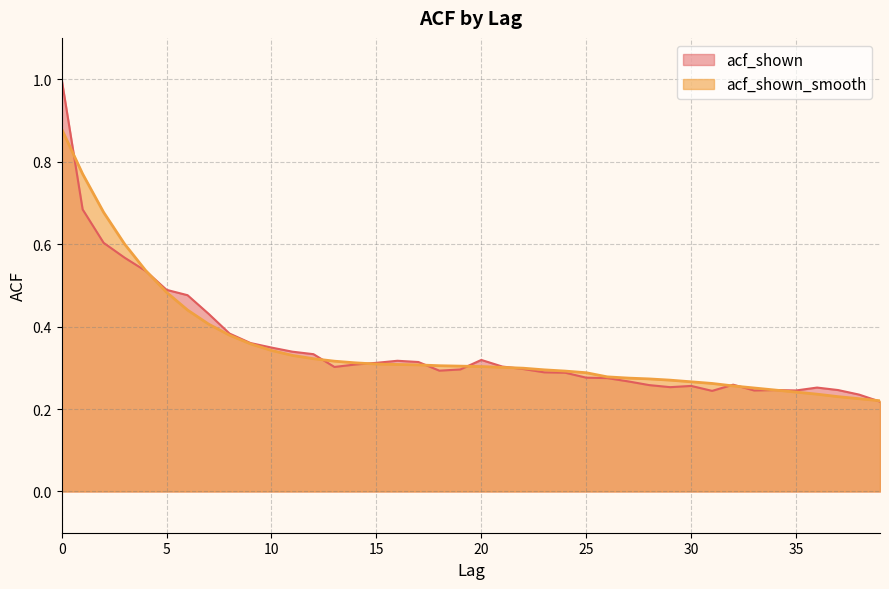

How many data points does each series have?

40